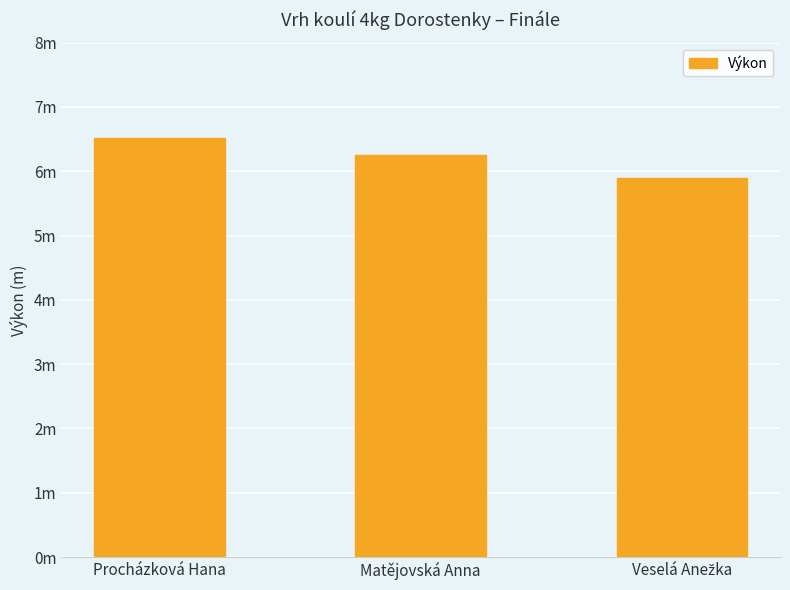

Is it true that the value at Veselá Anežka is 1.8?

False